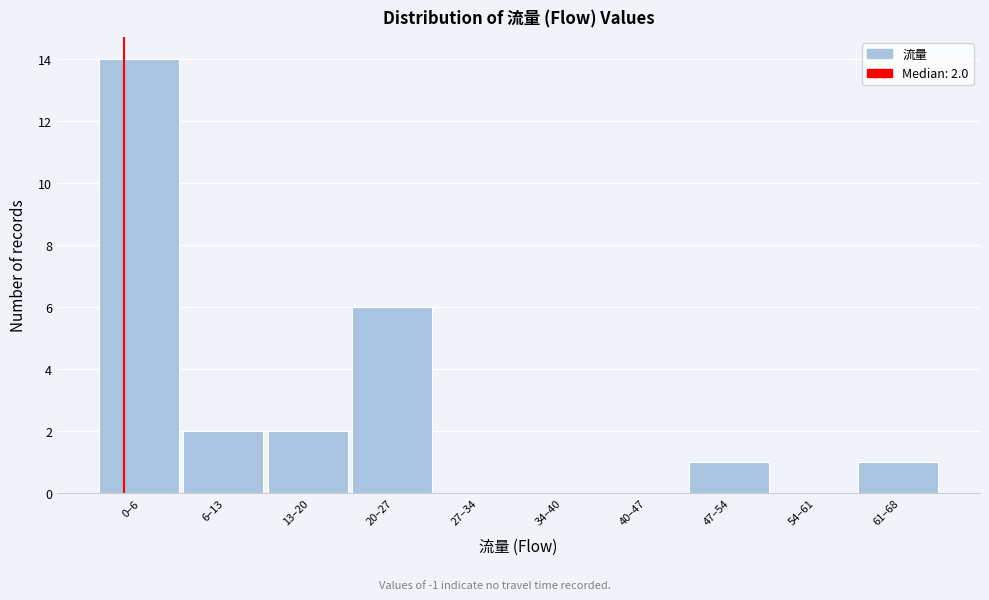

Reading left to right, what are all the values shown in this chart?

0–6=14	6–13=2	13–20=2	20–27=6	27–34=0	34–40=0	40–47=0	47–54=1	54–61=0	61–68=1